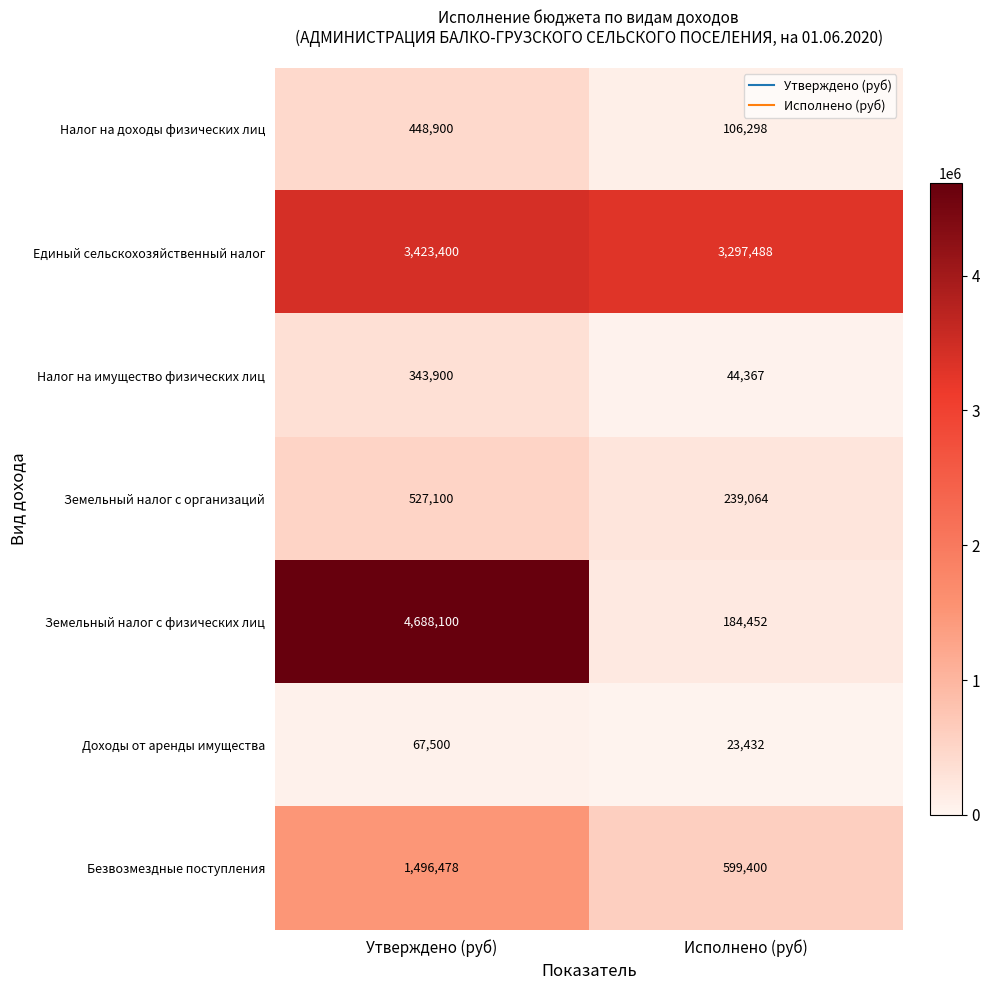

Which series has the largest total across all categories?

Единый сельскохозяйственный налог